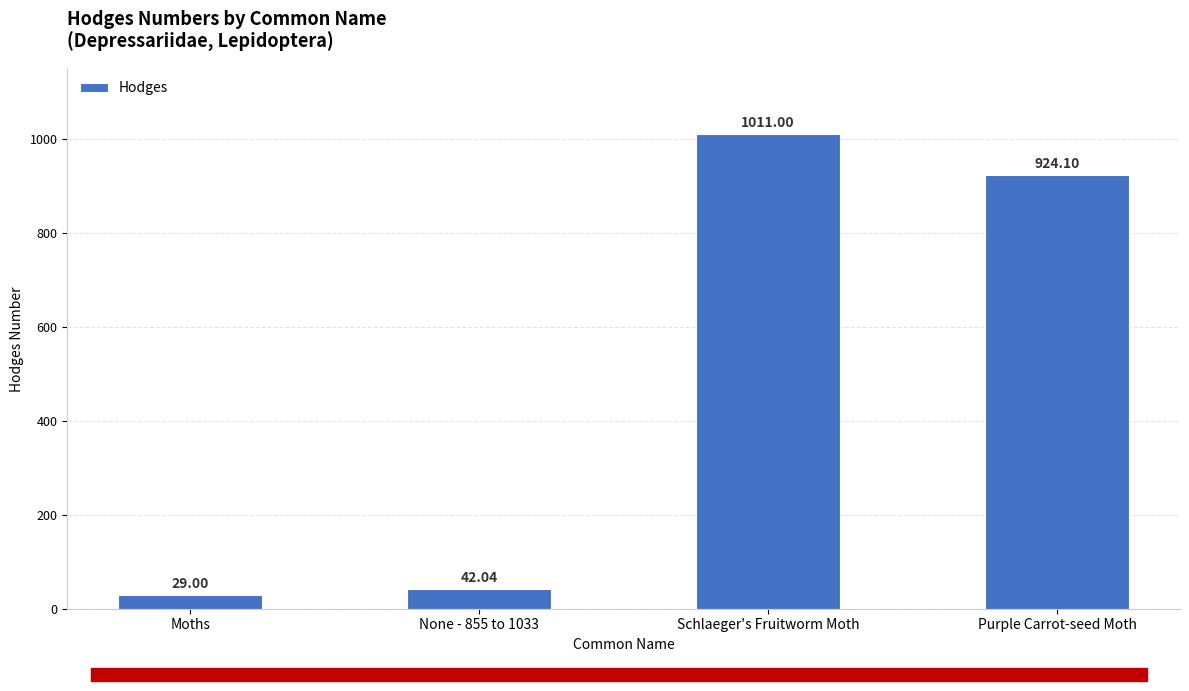

The value at None - 855 to 1033 is 42.0. True or false?

True